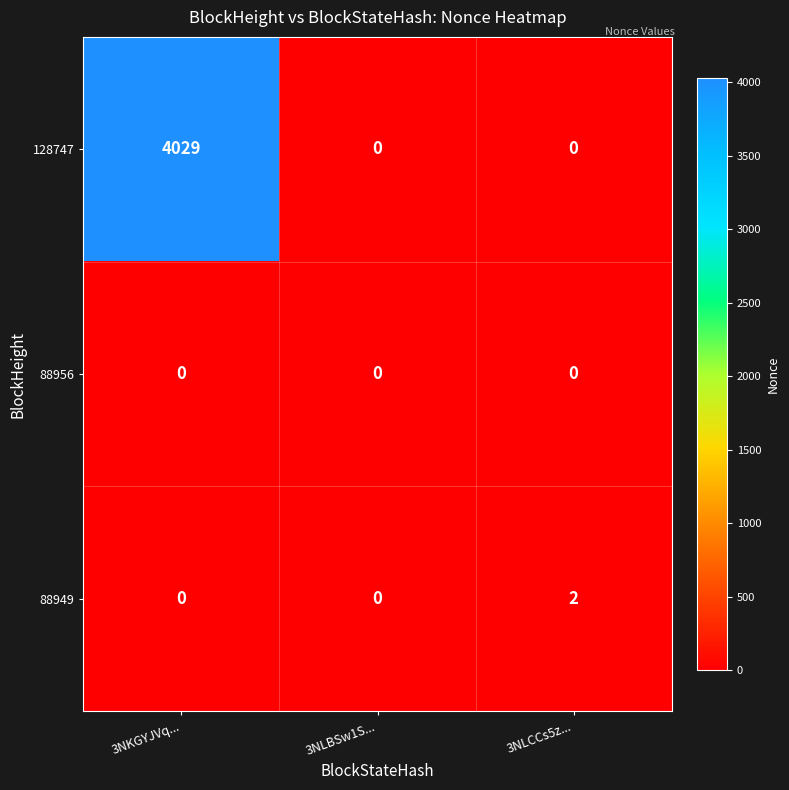

Count the 128747 values in the range 0 to 4029.

3